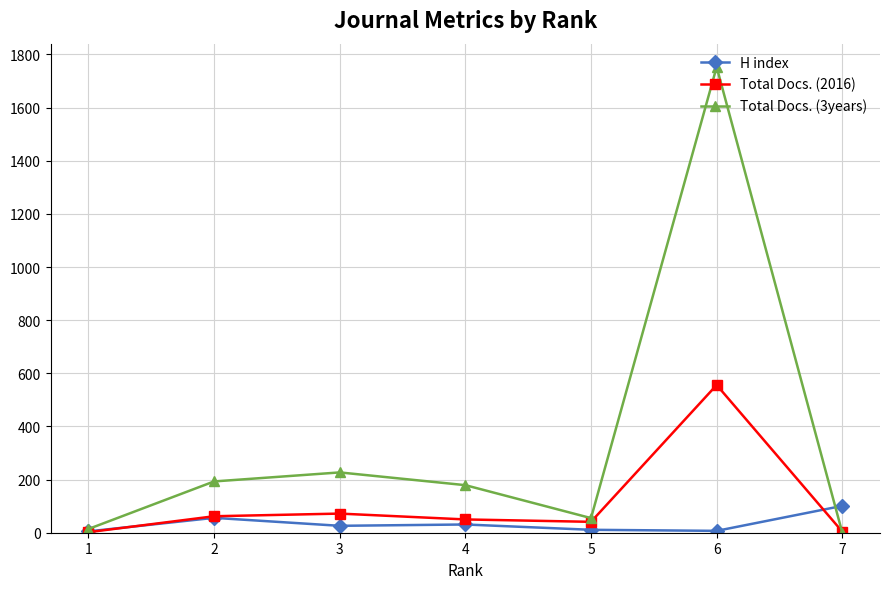

How many values in the Total Docs. (2016) series are below 50?

3